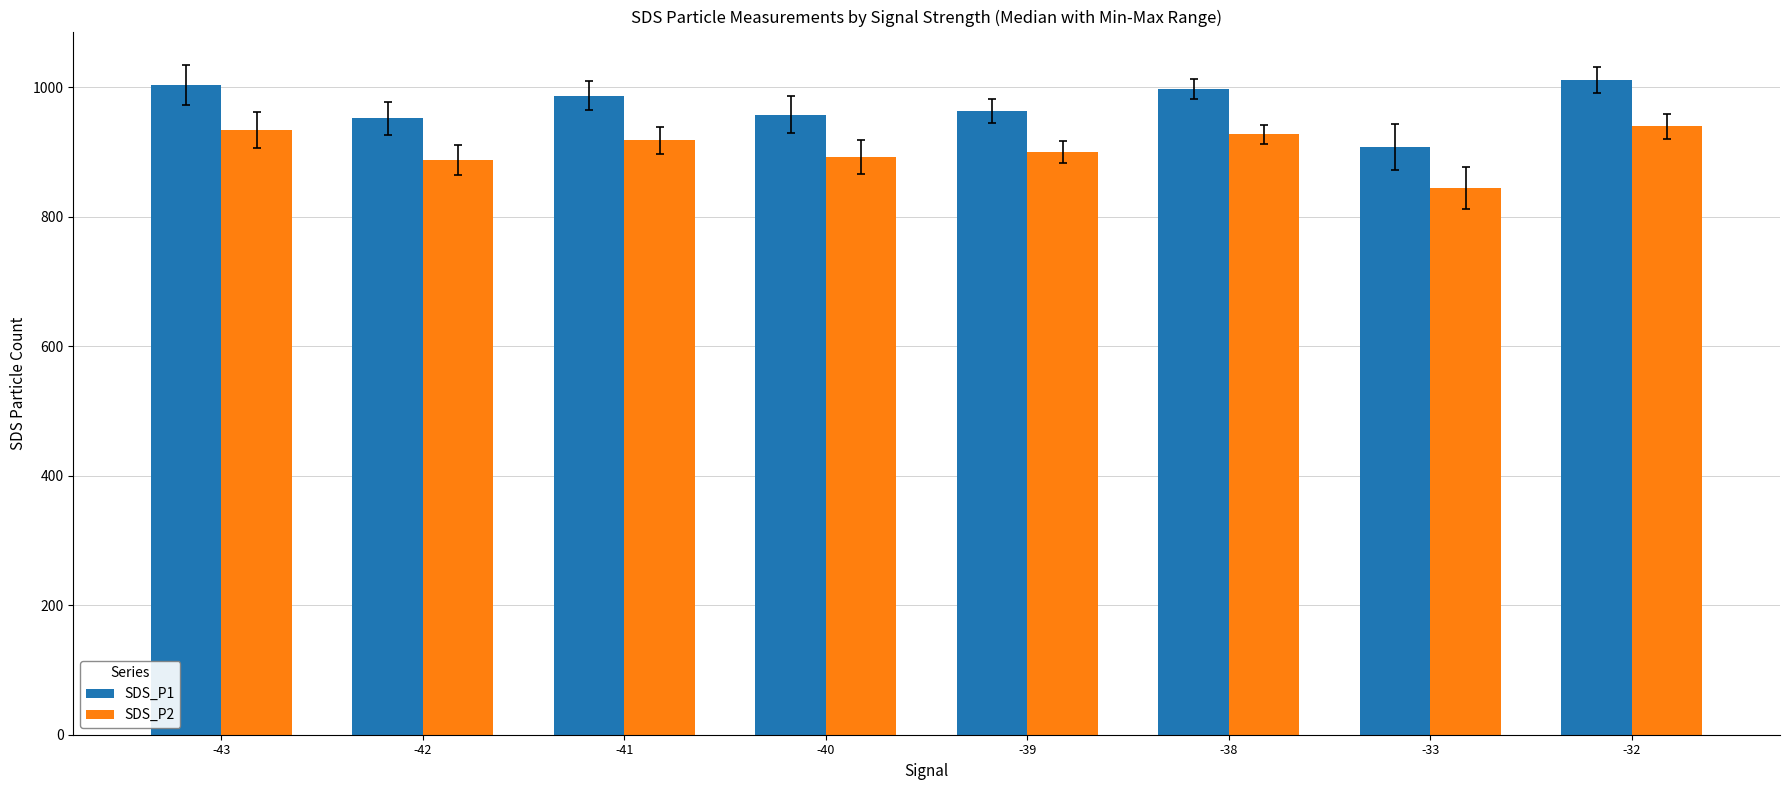

What is the difference between the SDS_P2 values at -41 and -39?

18.2